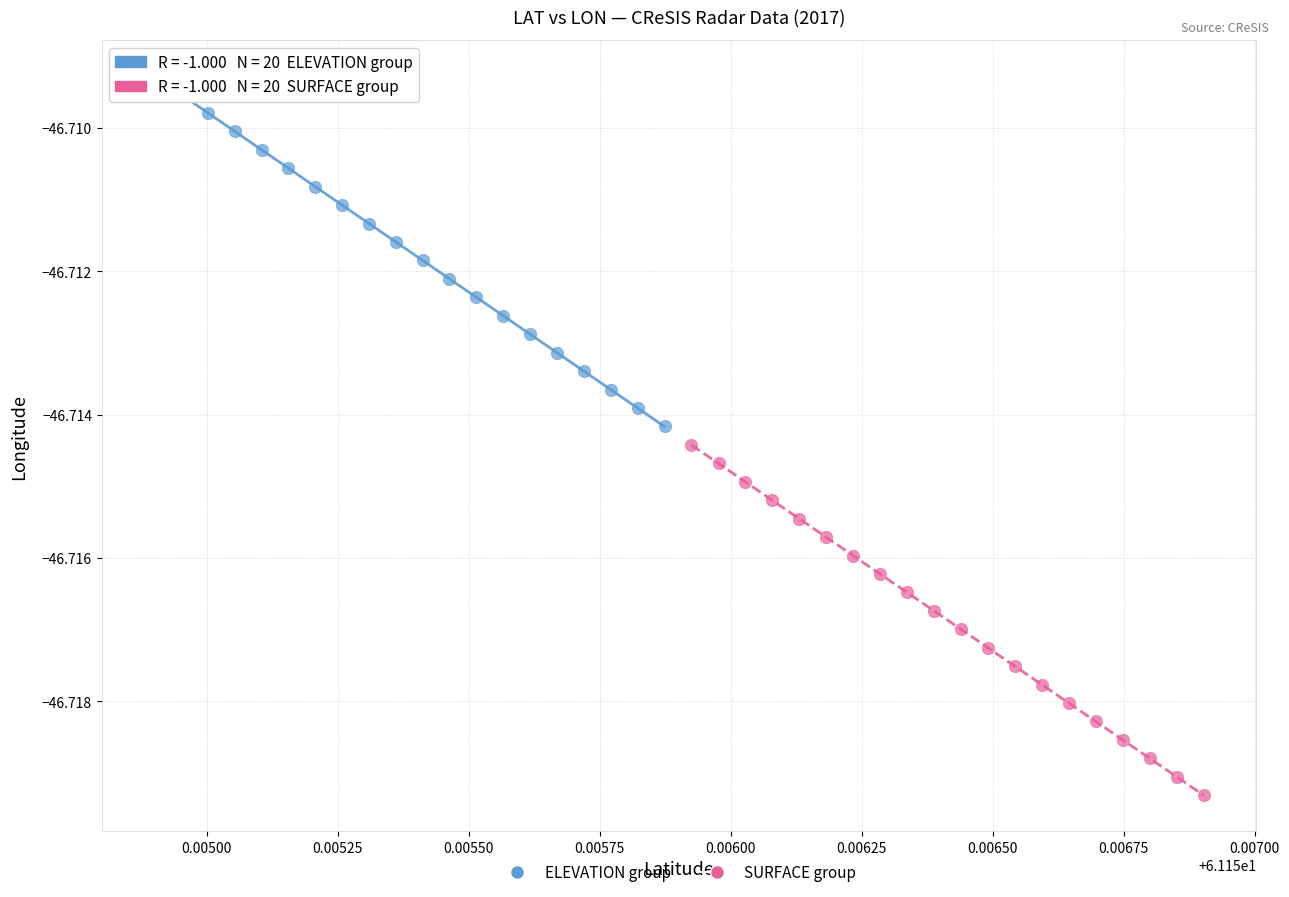

Which series has the widest spread of Y values?

ELEVATION group